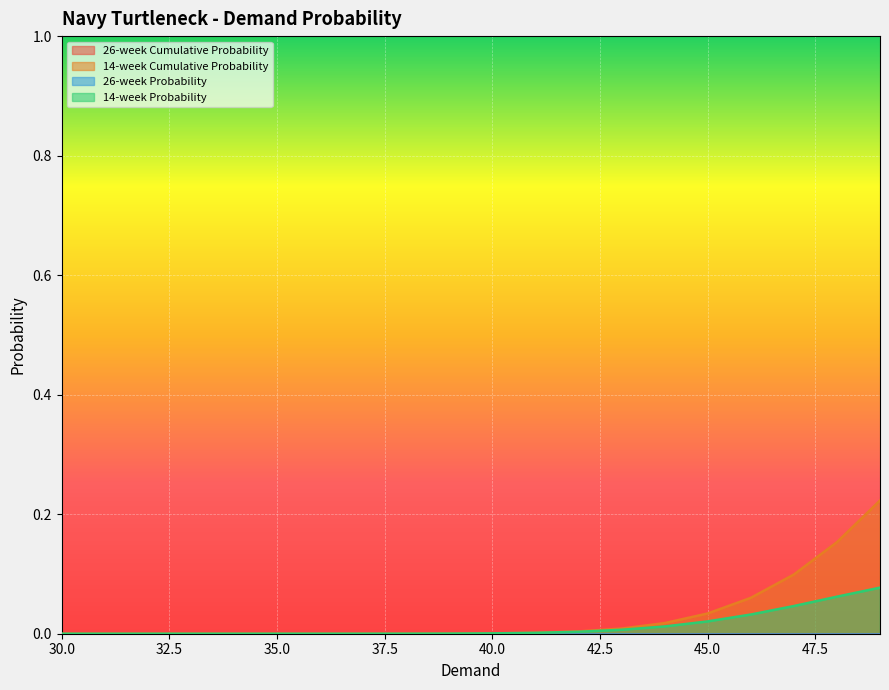

The 14-week Probability series shows 0.0 at 33. True or false?

True